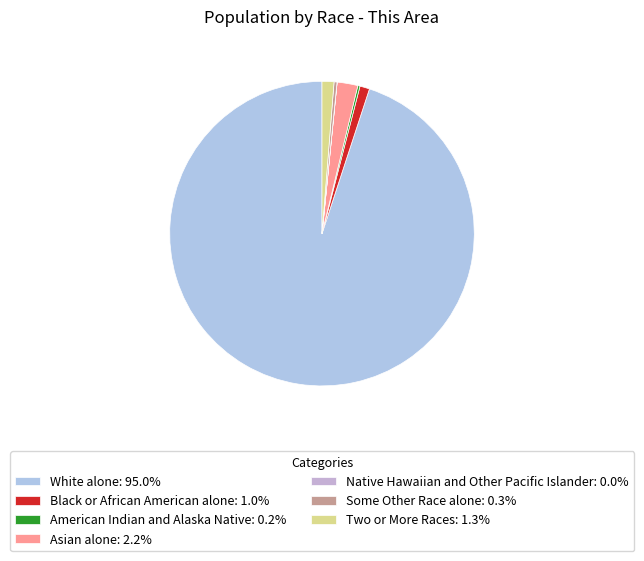

Count the number of slices in the pie.

7